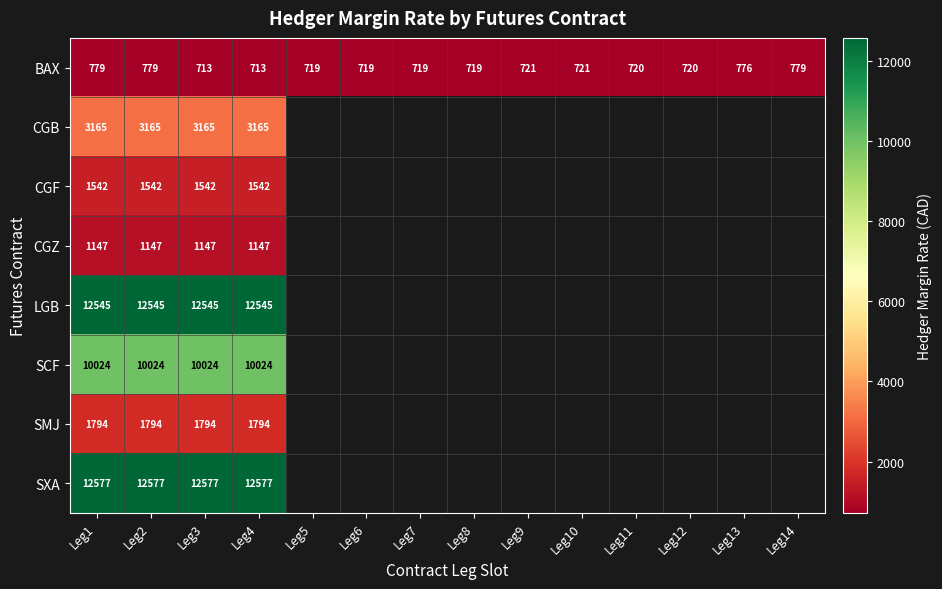

At which category is the sum across all series the highest?

Leg1